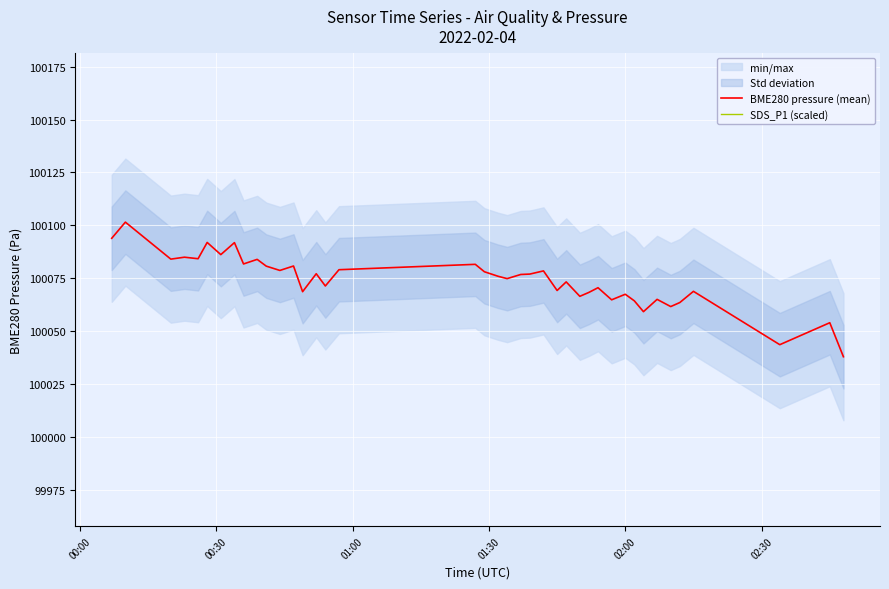

What is the highest value of the BME280 pressure (mean) series?

100101.6